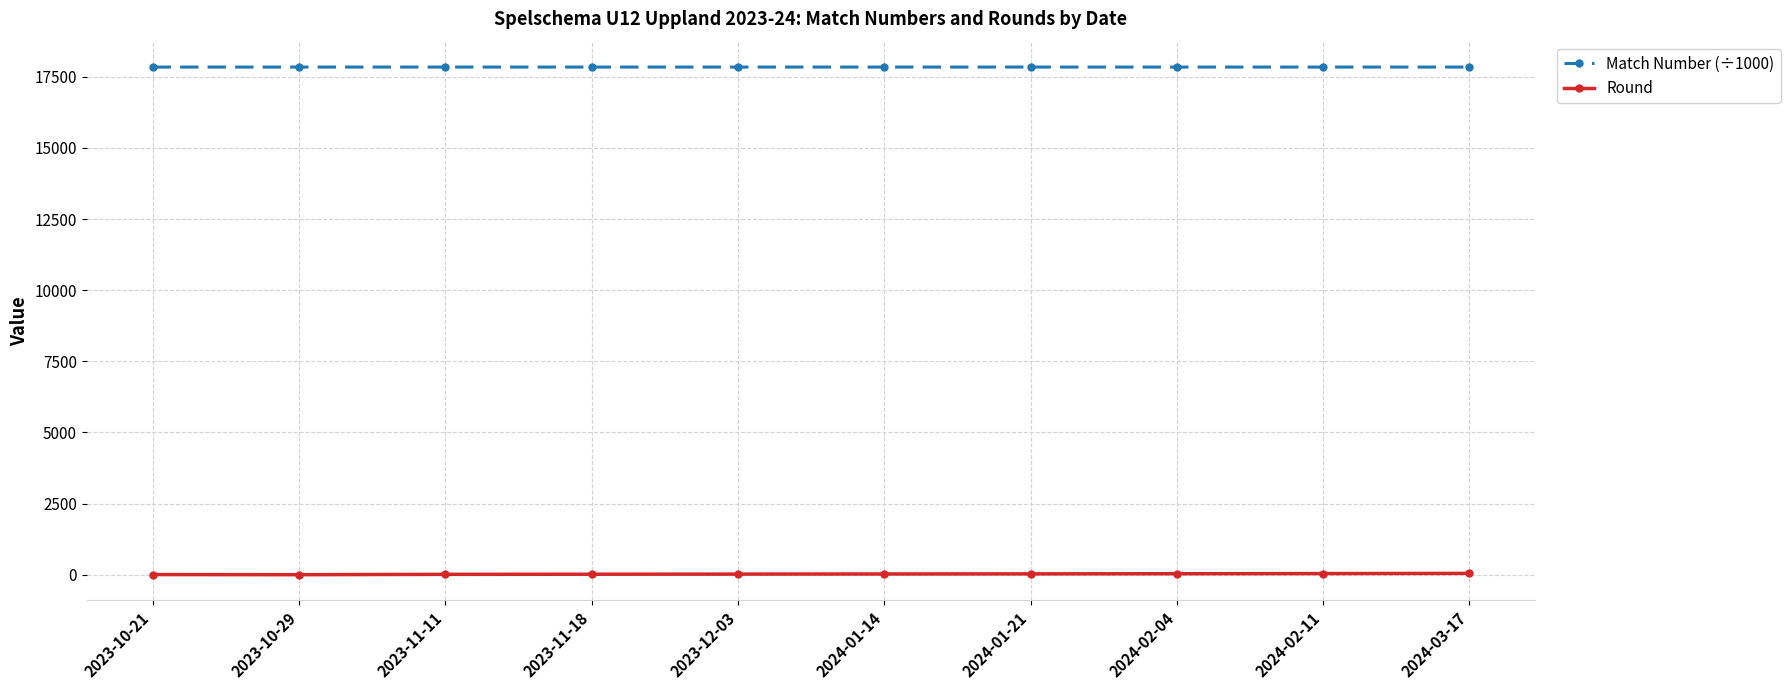

Is the value of Match Number (÷1000) at 2024-03-17 greater than the value of Round at 2024-03-17?

Yes